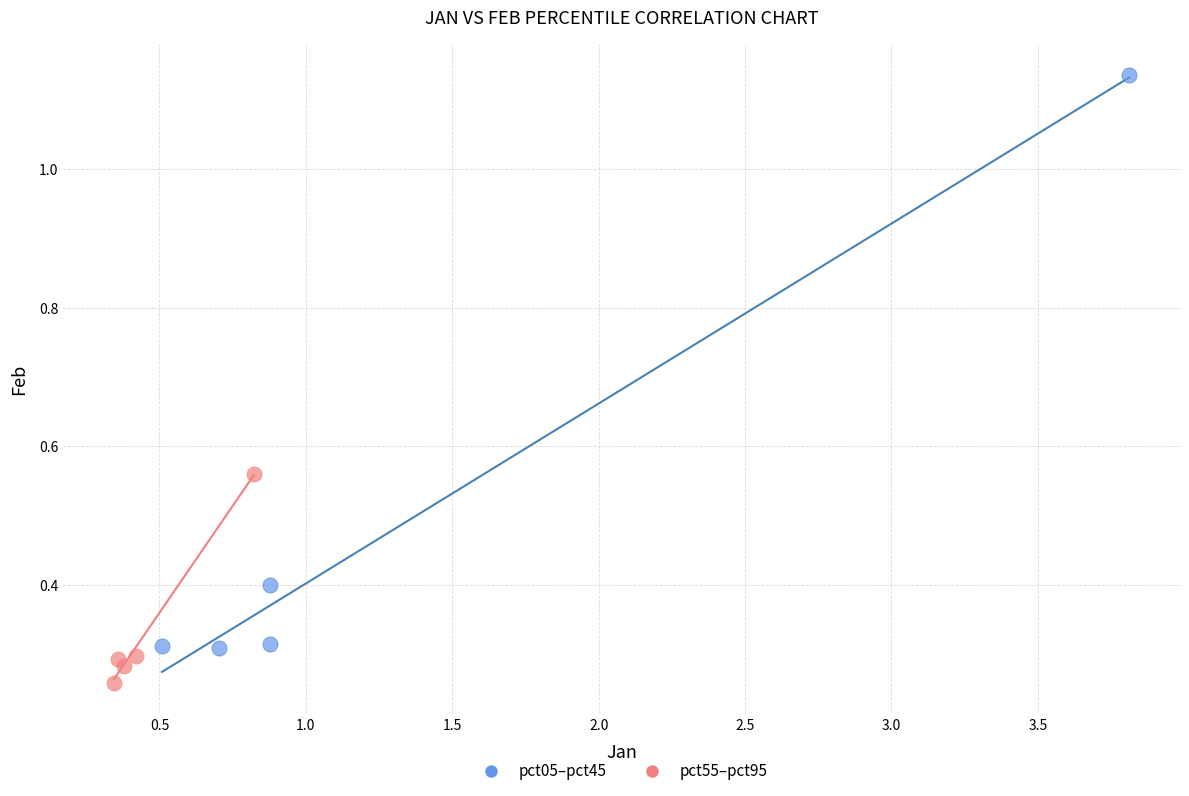

Which series has the largest Y range (max minus min)?

pct05–pct45